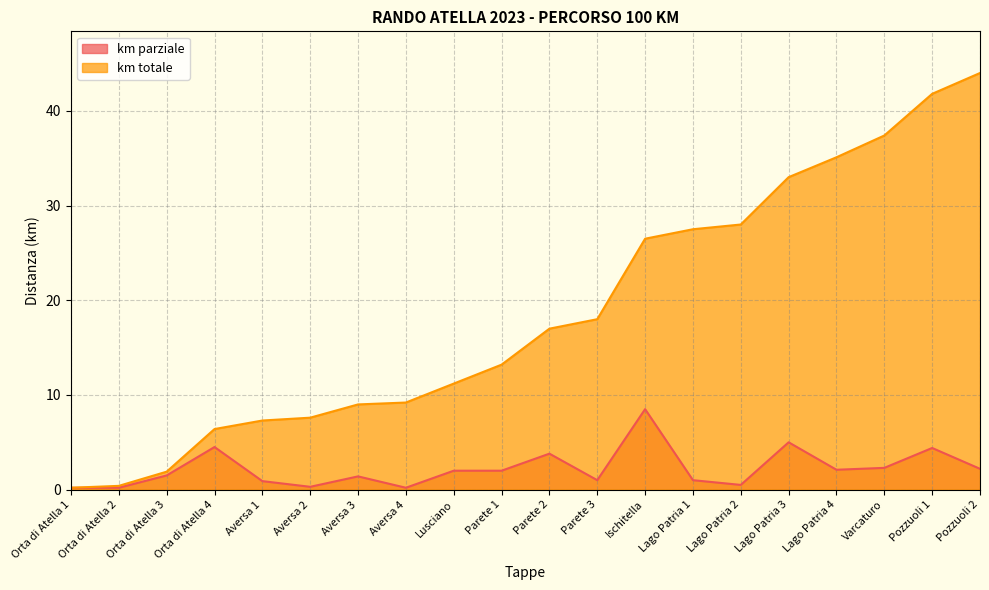

The value of km totale at Lusciano is 11.2. True or false?

True